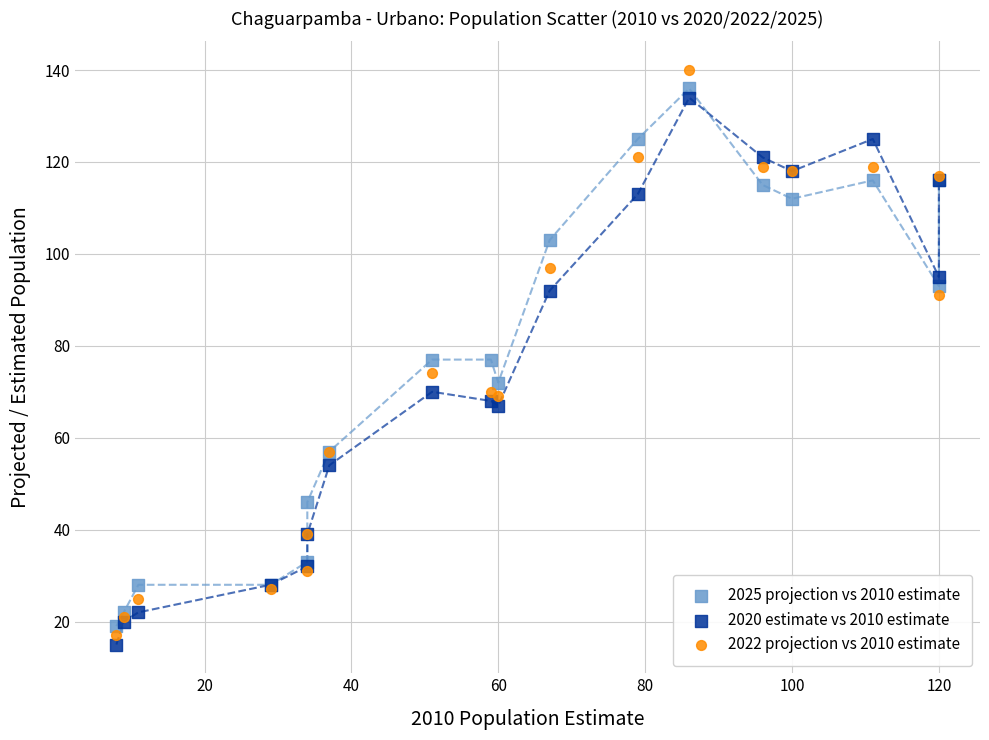

Which series has the largest Y range (max minus min)?

2022 projection vs 2010 estimate